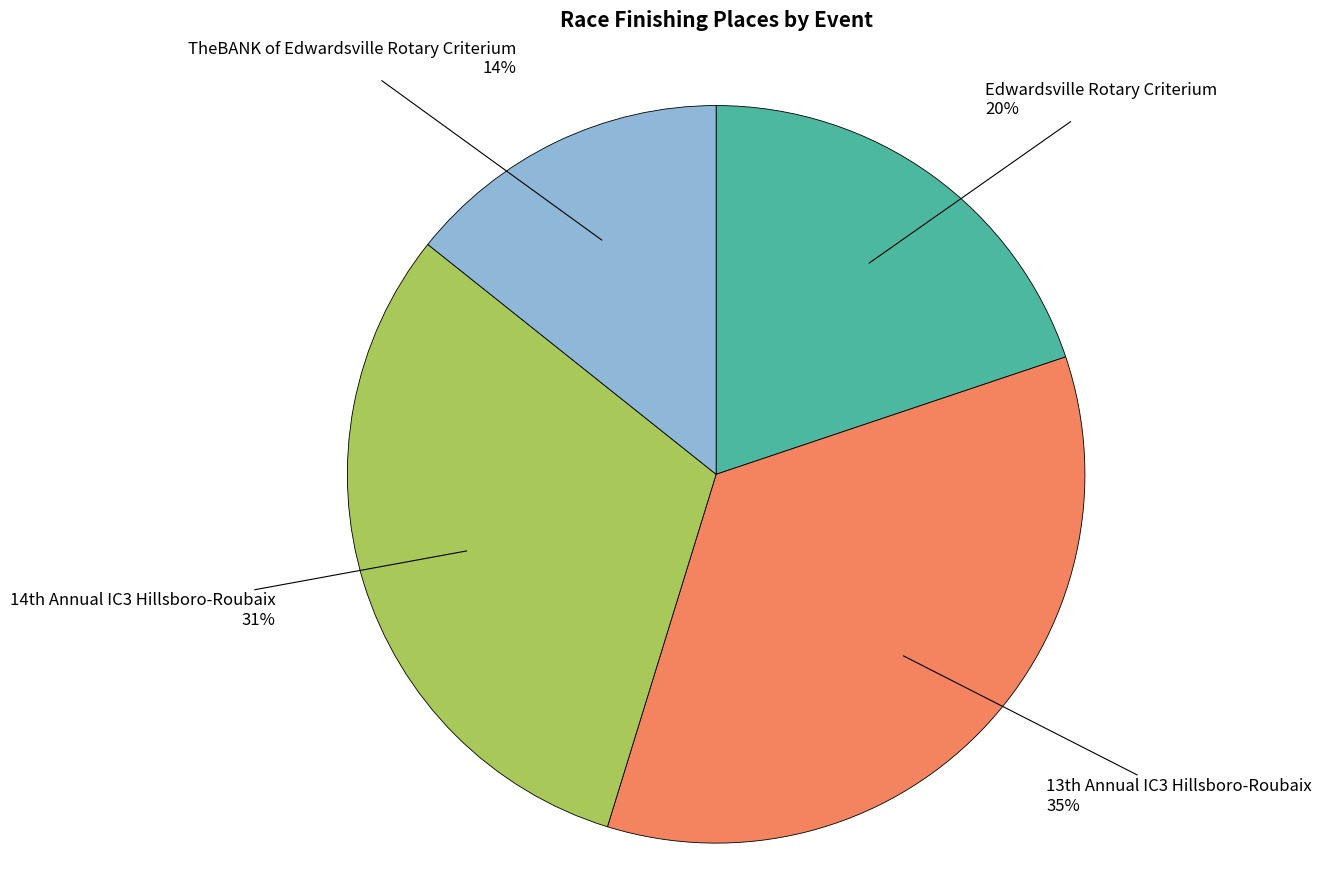

Is there a majority slice in this chart?

No